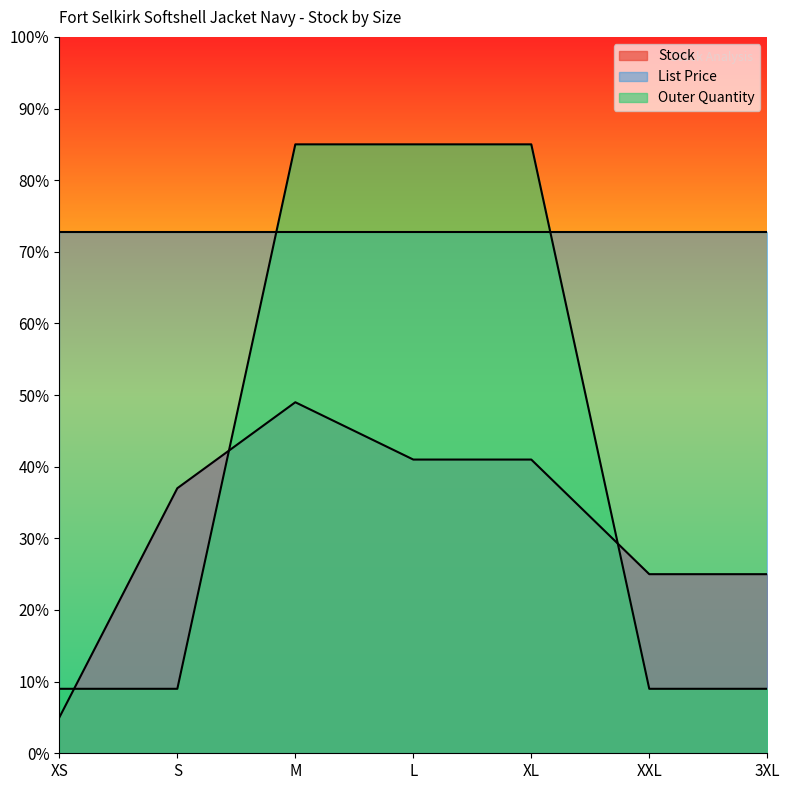

What is the label of the 4th point from the right?

L